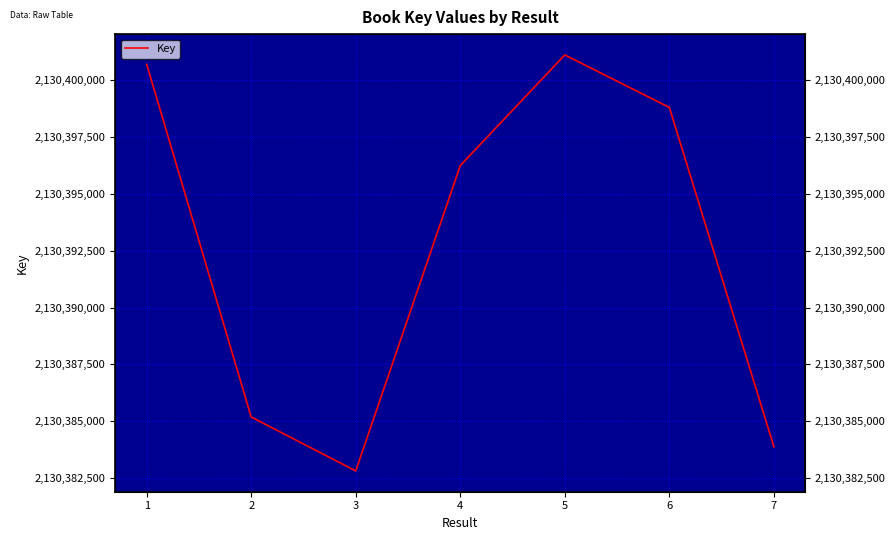

The chart shows a value of 2130385185 at 2. True or false?

True